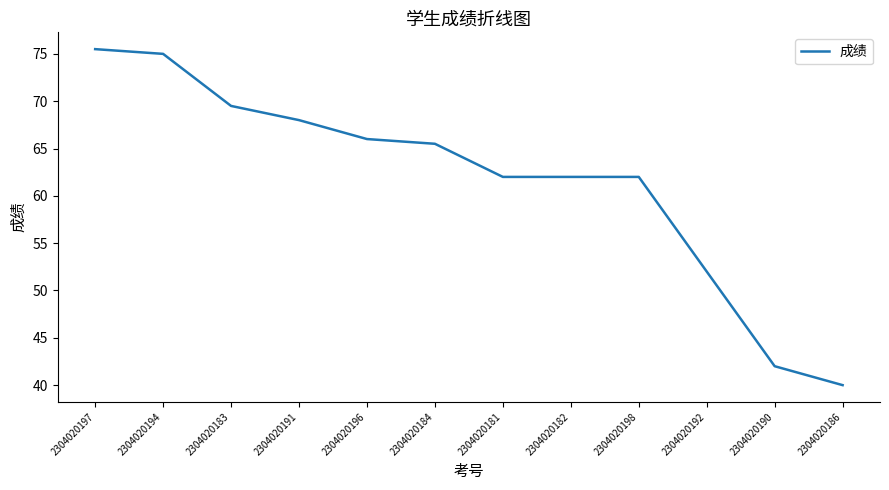

Is it true that the value at 2304020182 is 62.0?

True